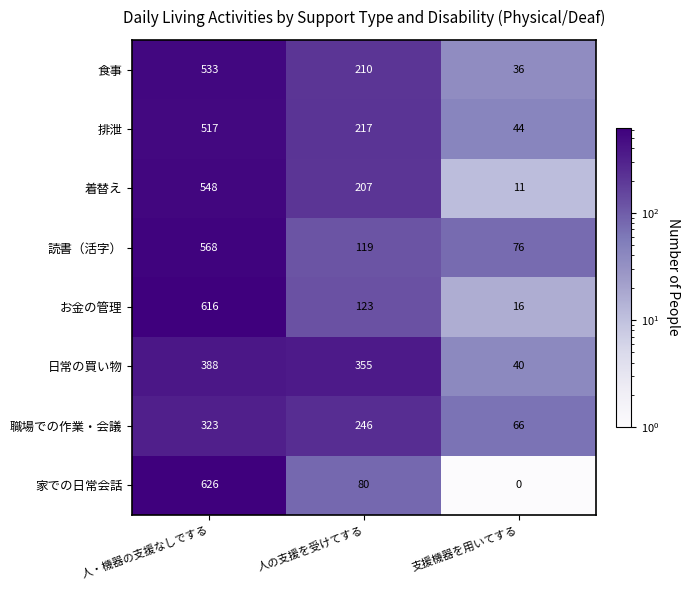

Which category has the highest value across all series?

人・機器の支援なしでする